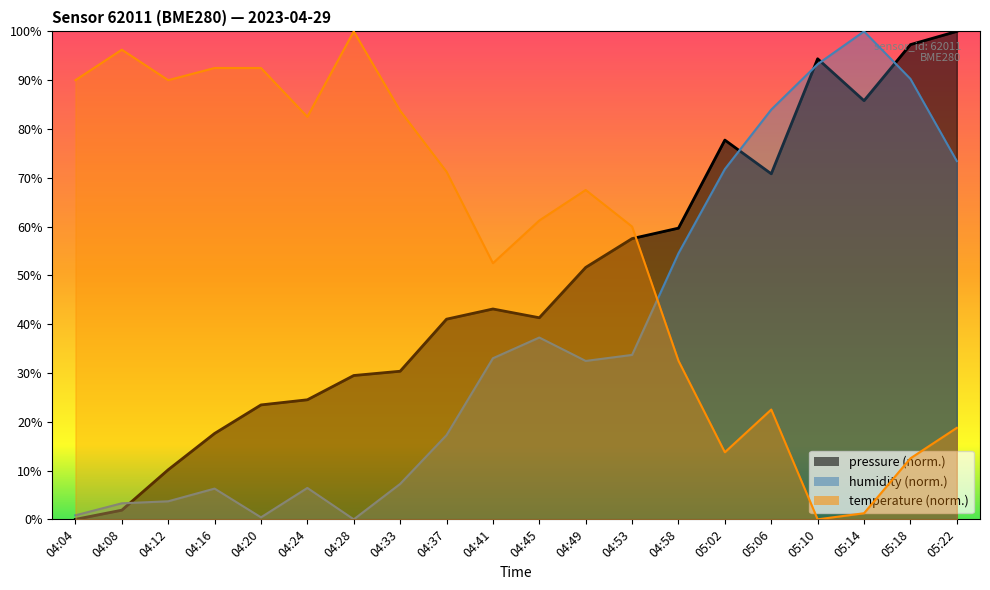

True or false: temperature has more than 2 interior local peaks.

True